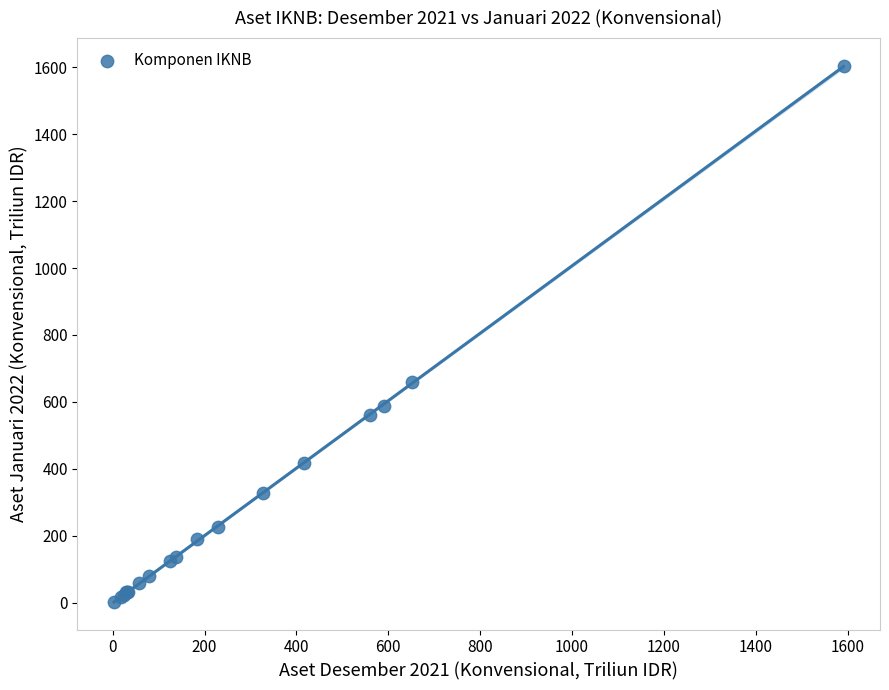

What Y value in the scatter plot is closest to 803?

660.5